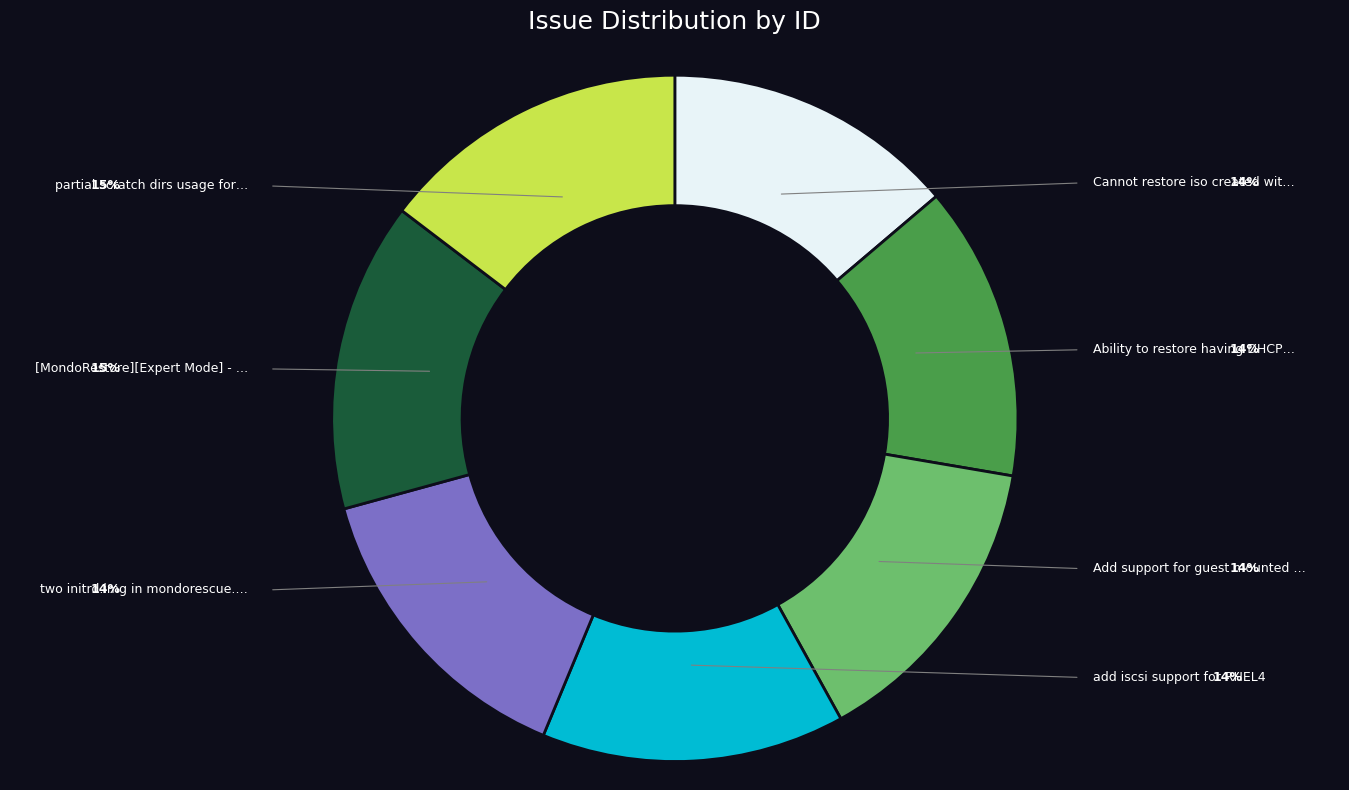

Does any single category account for the majority?

No